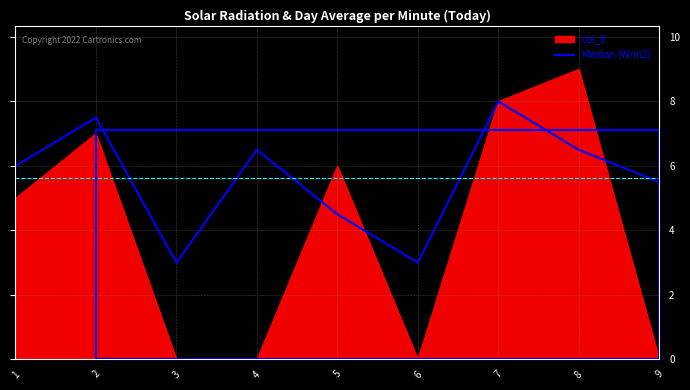

True or false: col_9 has a value of 4.5 at 6.

False